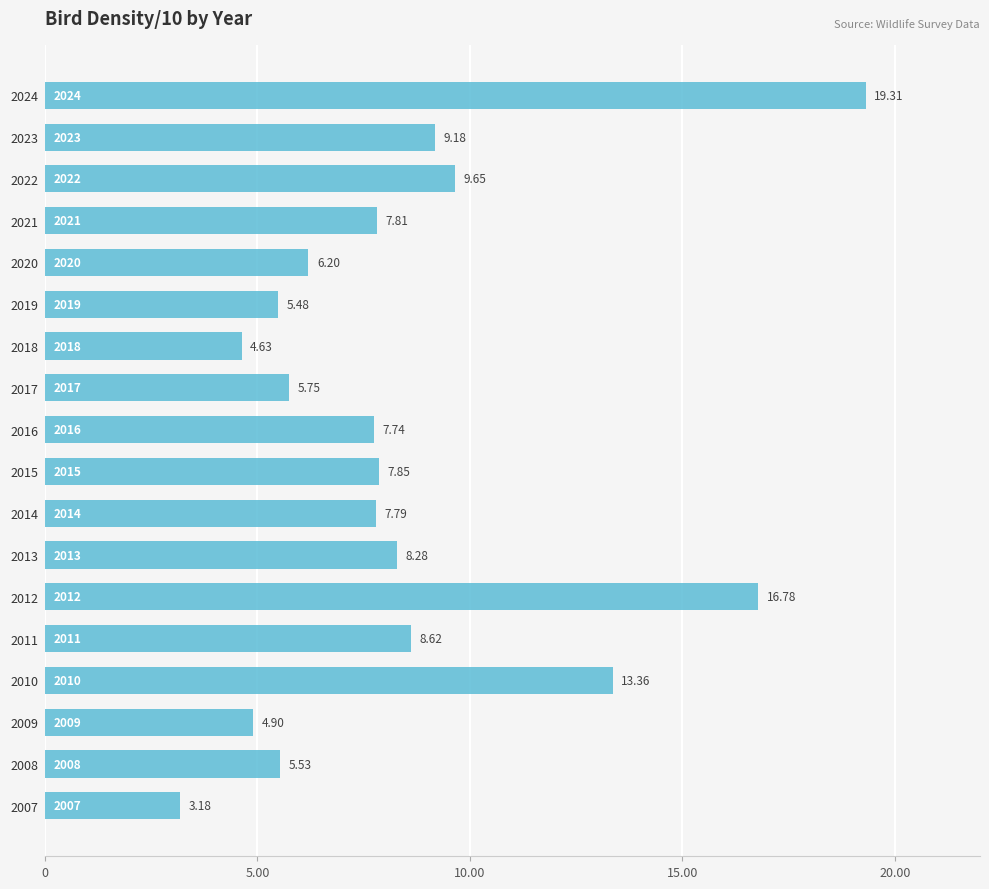

Between 2023 and 2018, which is larger?

2023